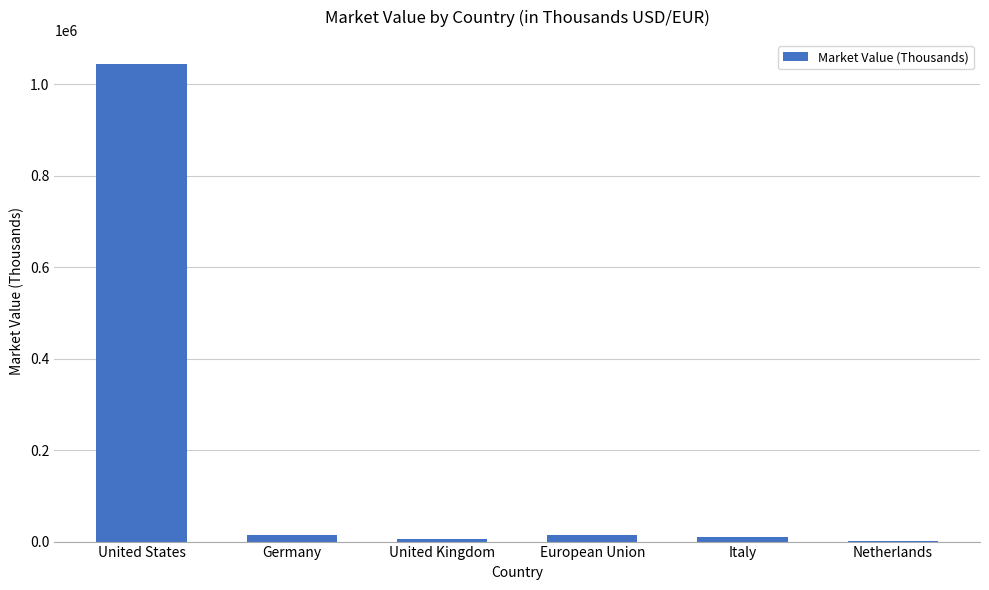

The value at European Union is 13775. True or false?

True